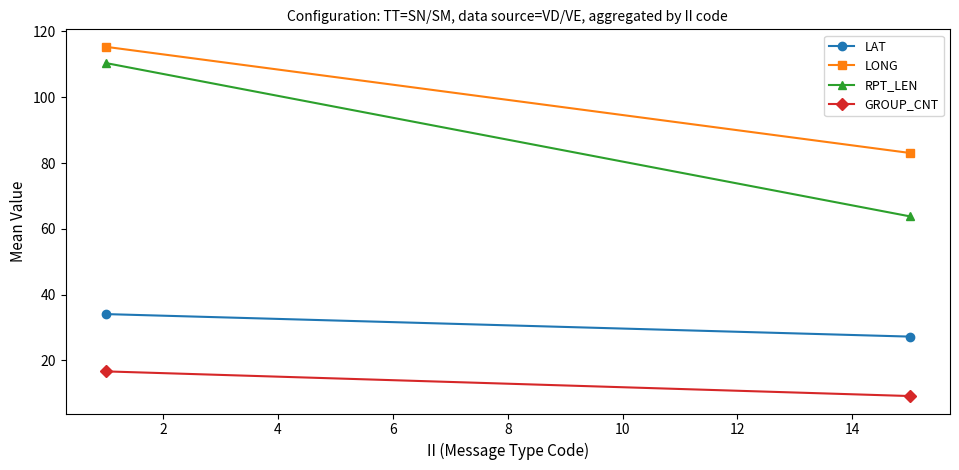

Does the chart have visible grid lines?

No